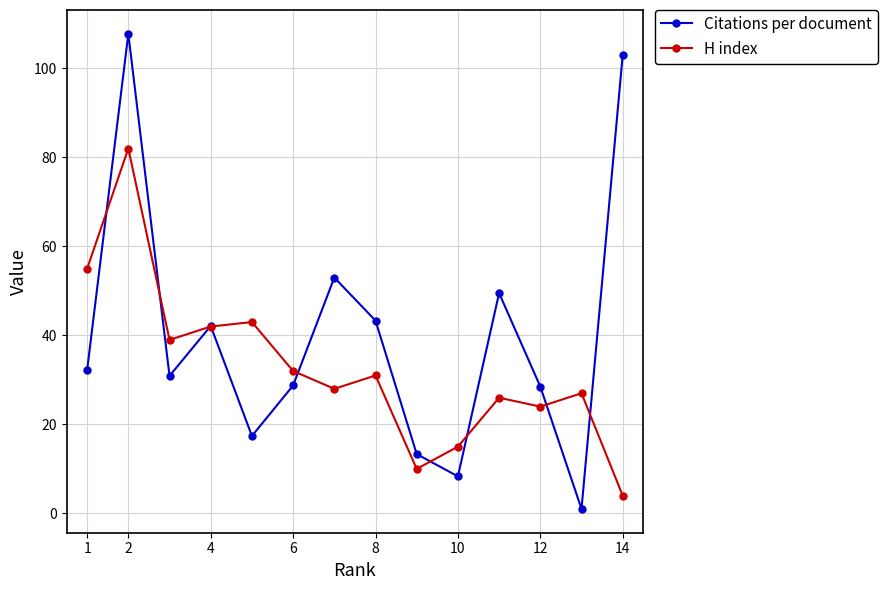

What is the maximum value shown in the chart?

107.8